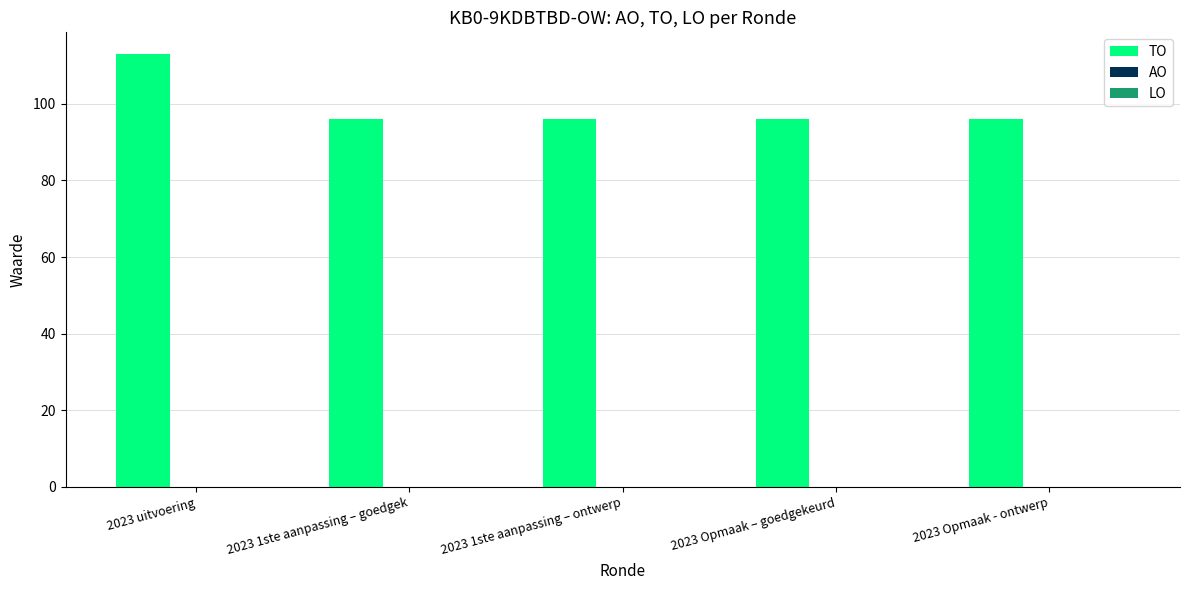

What is the label of the 1st bar from the left?

2023 uitvoering